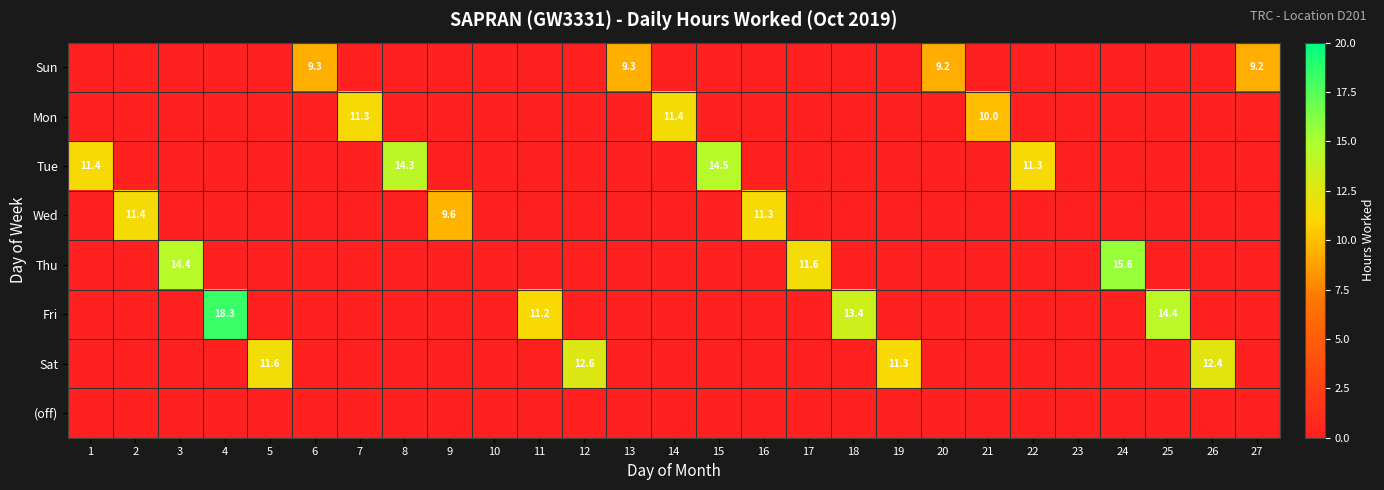

At how many categories does at least one series exceed 13?

7